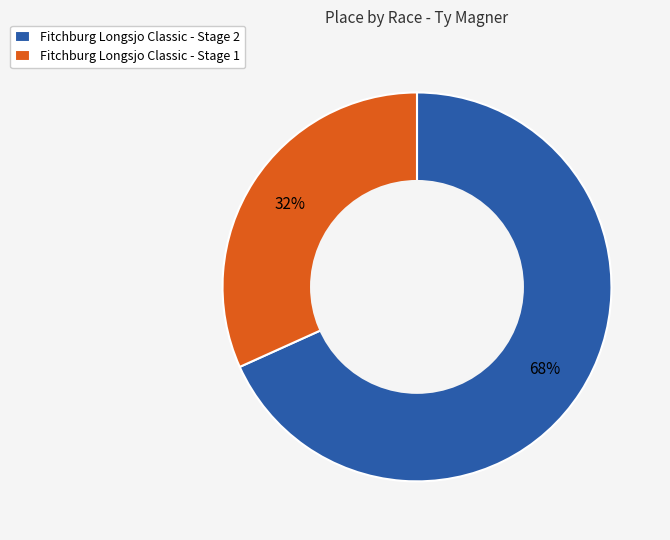

To the nearest percent, what portion does Fitchburg Longsjo Classic - Stage 1 represent?

32%